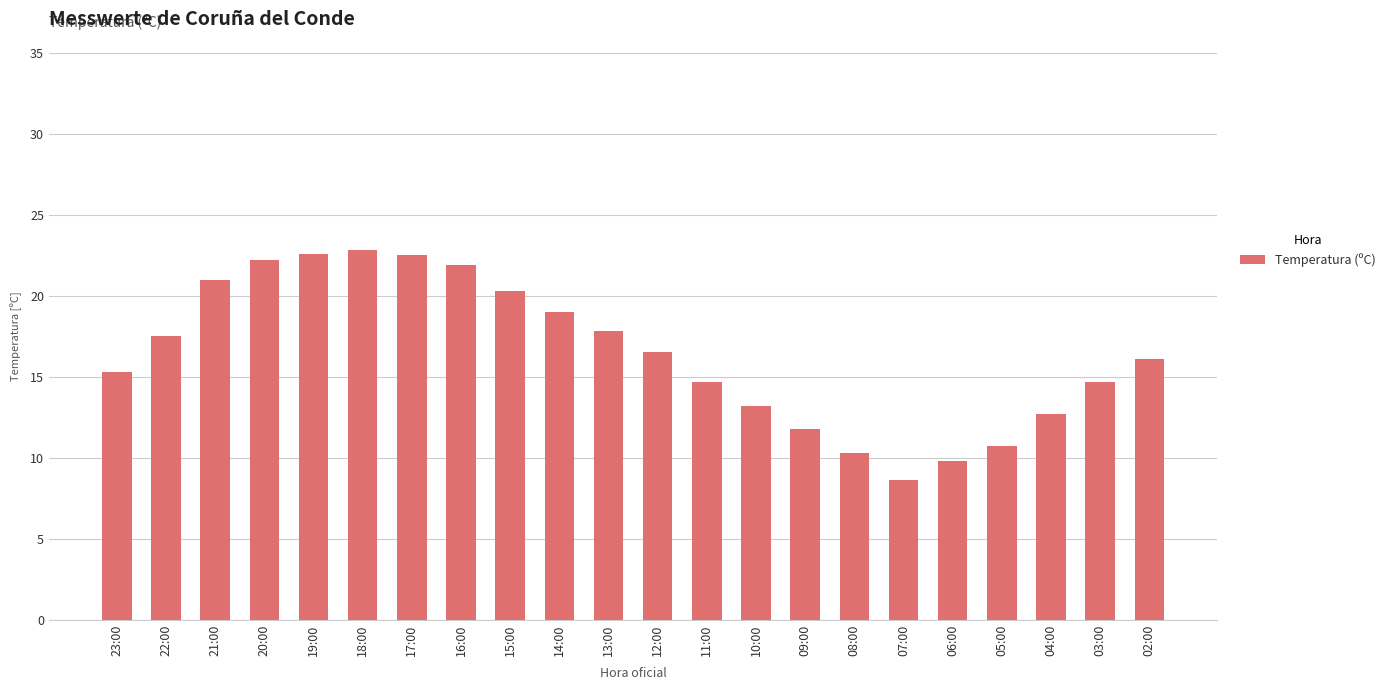

The chart shows a value of 21.9 at 16:00. True or false?

True